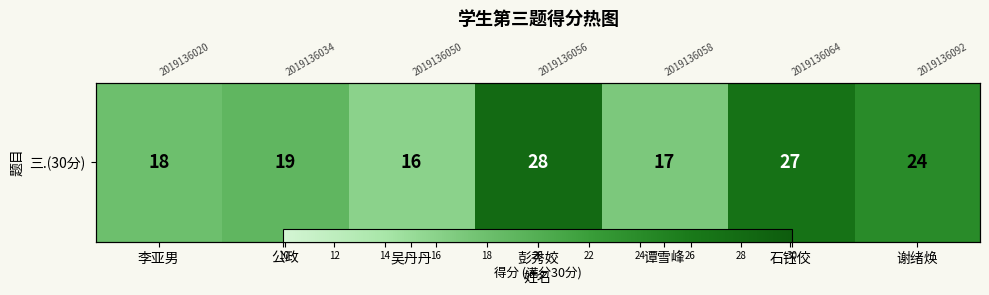

List the labels in order of value, largest first.

彭秀姣, 石钰佼, 谢绪焕, 公政, 李亚男, 谭雪峰, 吴丹丹